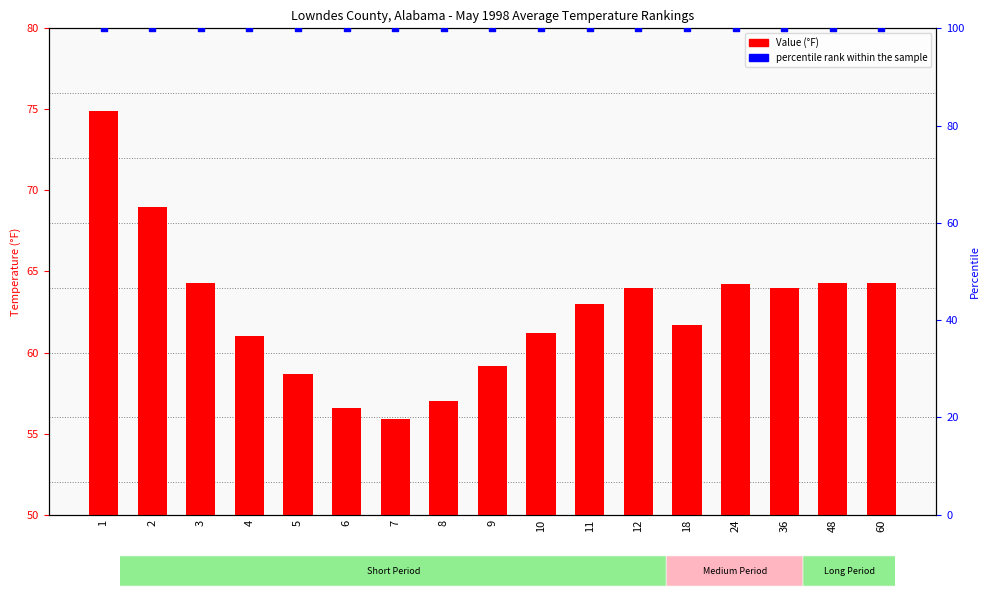

Which series has the largest Y range (max minus min)?

Value